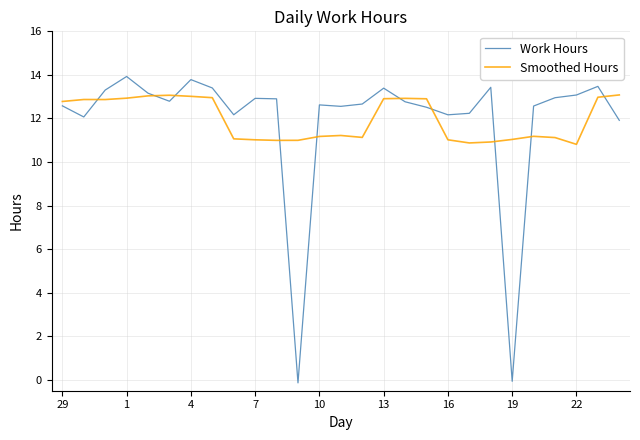

What are all the series names shown in the legend?

Work Hours, Smoothed Hours